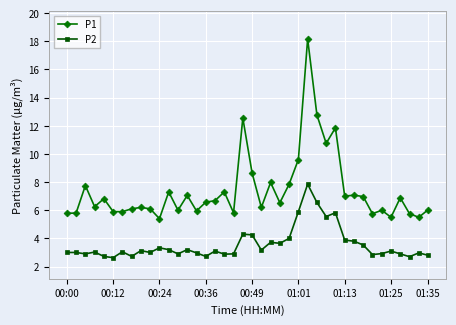

What is the value of the P2 point at the 20th from the left?

4.3